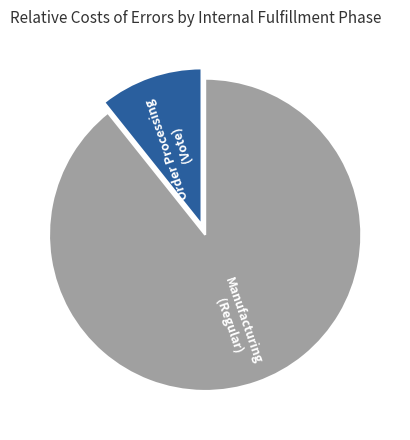

Between Manufacturing (Regular) and Order Processing (Vote), which is larger?

Manufacturing (Regular)